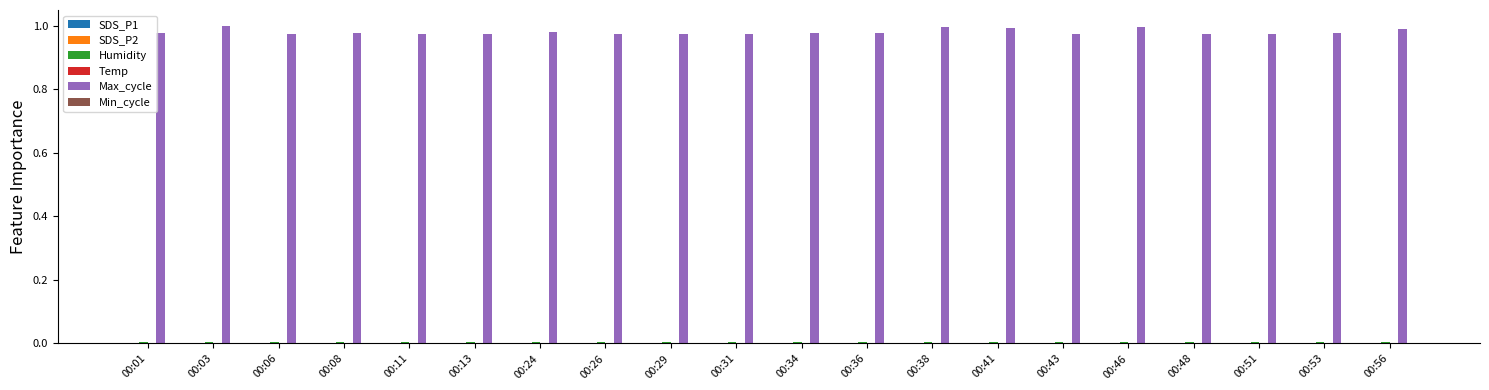

The value of Max_cycle at 00:01 is 0.5. True or false?

False